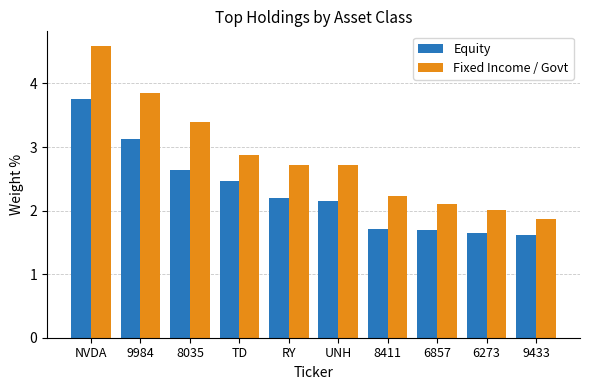

At 9984, list the series in order from largest to smallest.

Fixed Income / Govt, Equity